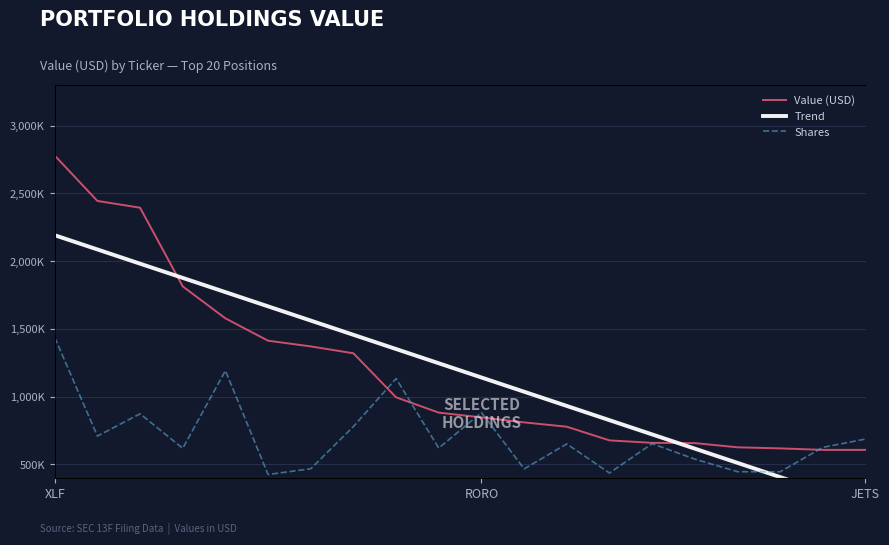

How many data points does each series have?

20